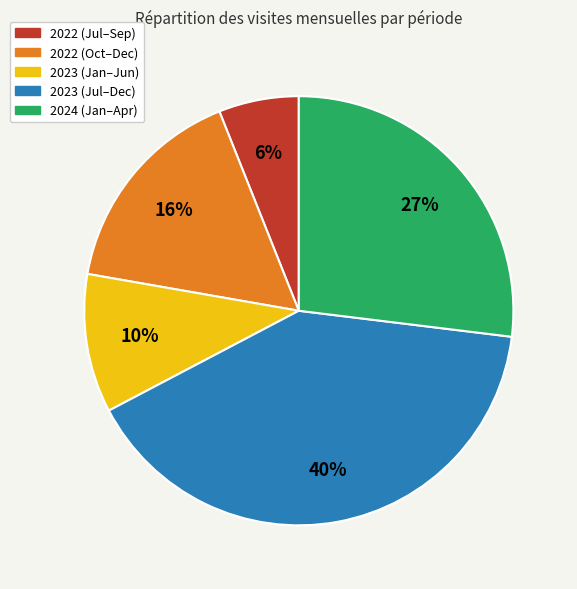

Does any single category account for the majority?

No